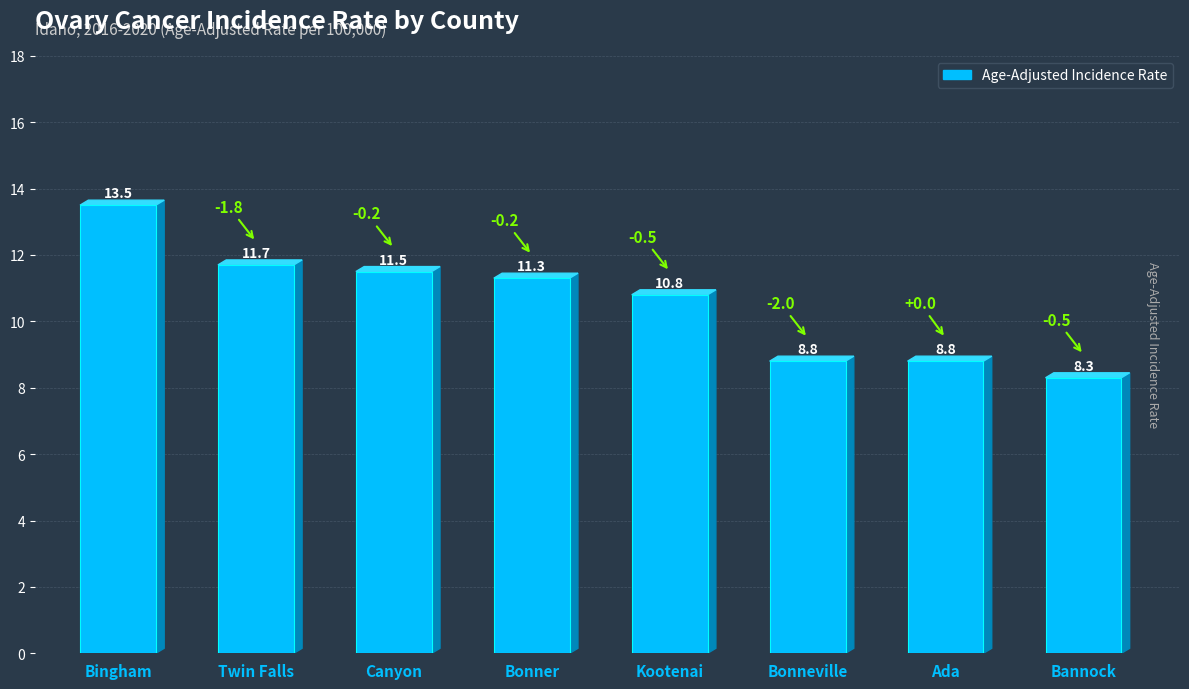

Which has a higher value, Bannock or Kootenai?

Kootenai